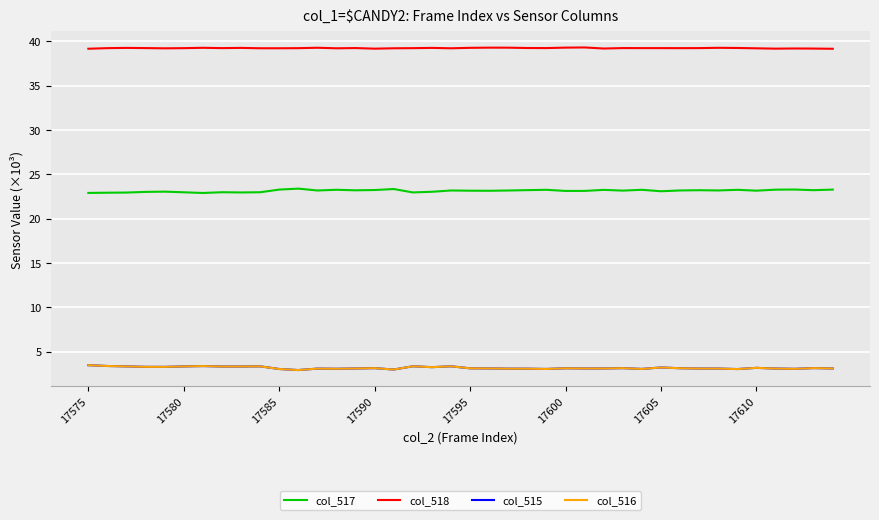

What are all the series names shown in the legend?

col_517, col_518, col_515, col_516